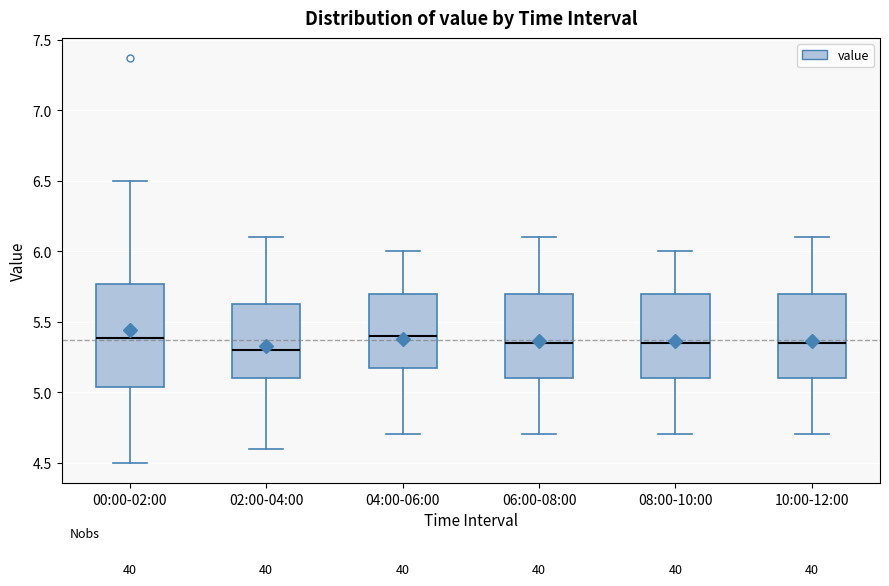

Reading left to right, read every box against the y-axis: the position of its median line, the range the box covers, and the ends of its whiskers. The values are not printed on the chart, so give them approximately, as read against the axis.

00:00-02:00: median 5.40, box 5.05 to 5.75, whiskers 4.50 to 6.50
02:00-04:00: median 5.30, box 5.10 to 5.65, whiskers 4.60 to 6.10
04:00-06:00: median 5.40, box 5.20 to 5.70, whiskers 4.70 to 6.00
06:00-08:00: median 5.35, box 5.10 to 5.70, whiskers 4.70 to 6.10
08:00-10:00: median 5.35, box 5.10 to 5.70, whiskers 4.70 to 6.00
10:00-12:00: median 5.35, box 5.10 to 5.70, whiskers 4.70 to 6.10